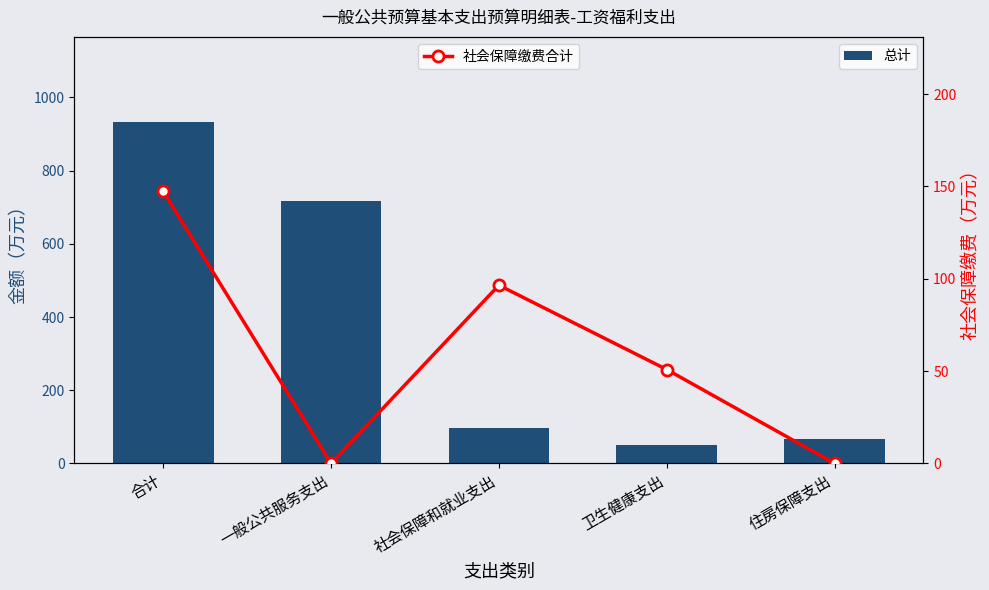

The 总计 series shows 39.9 at 社会保障和就业支出. True or false?

False